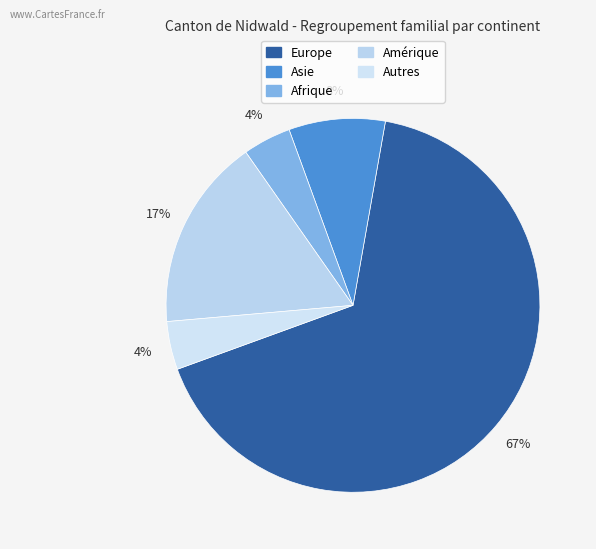

Which has a higher value, Amérique or Afrique?

Amérique